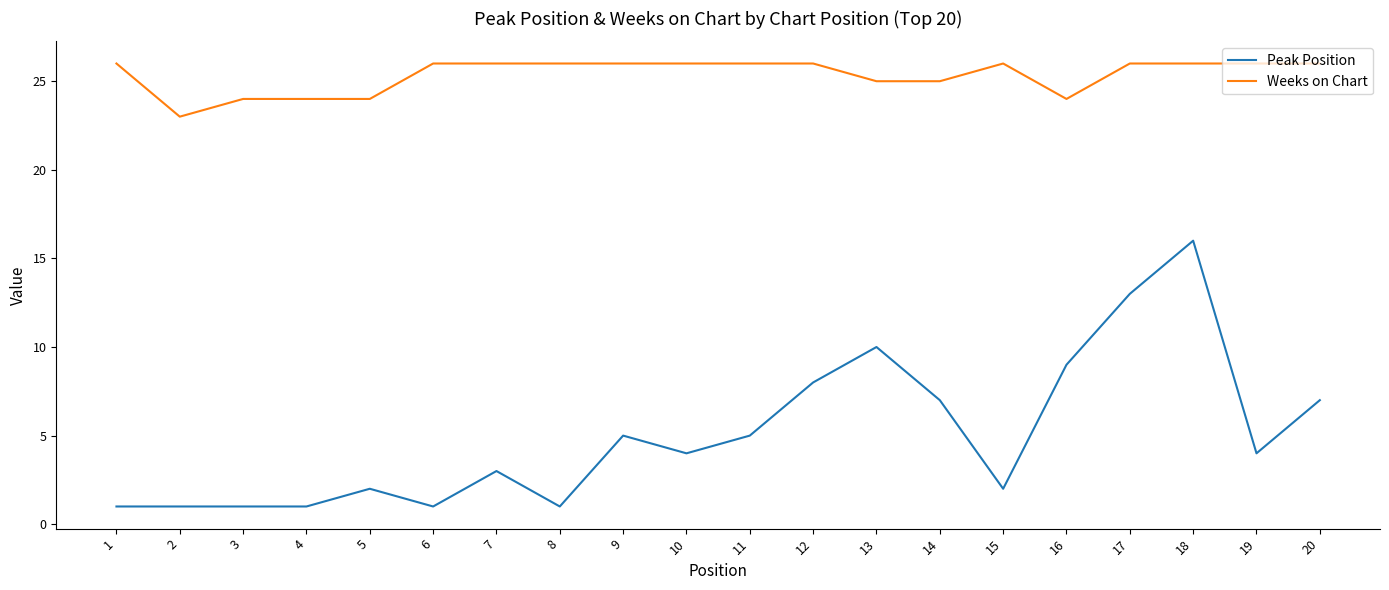

The Weeks on Chart series shows 8 at 16. True or false?

False